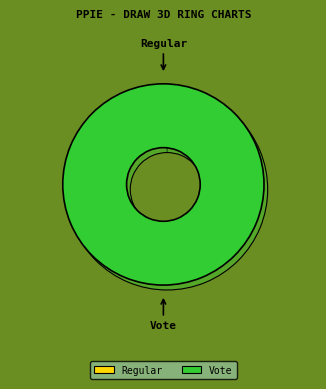

How many segments does this pie chart have?

2